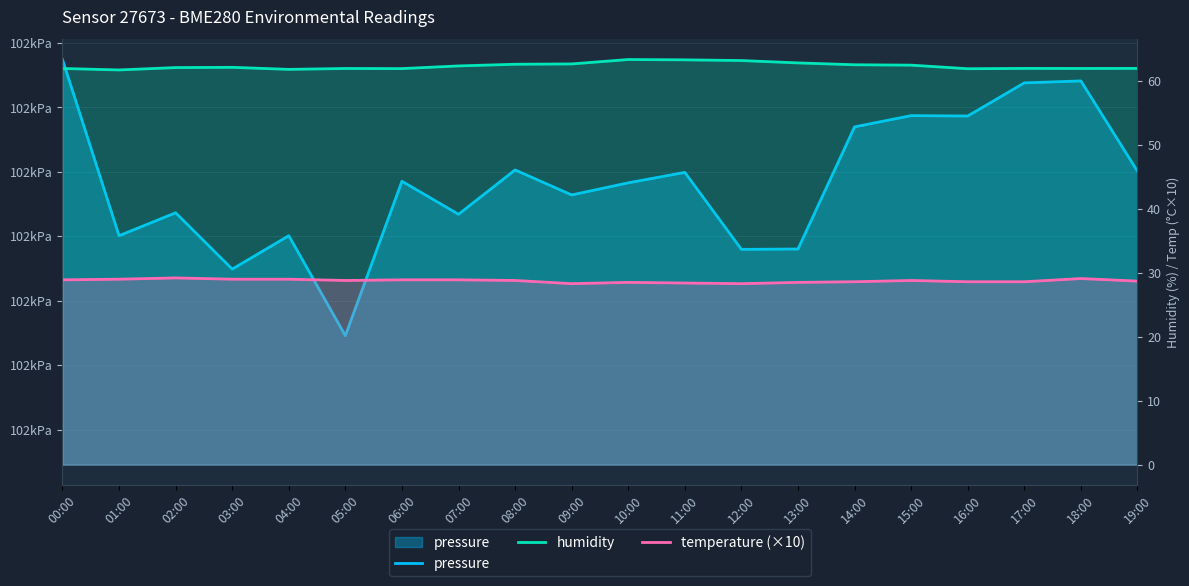

What is the difference between the maximum and second lowest values in the humidity series?

1.5